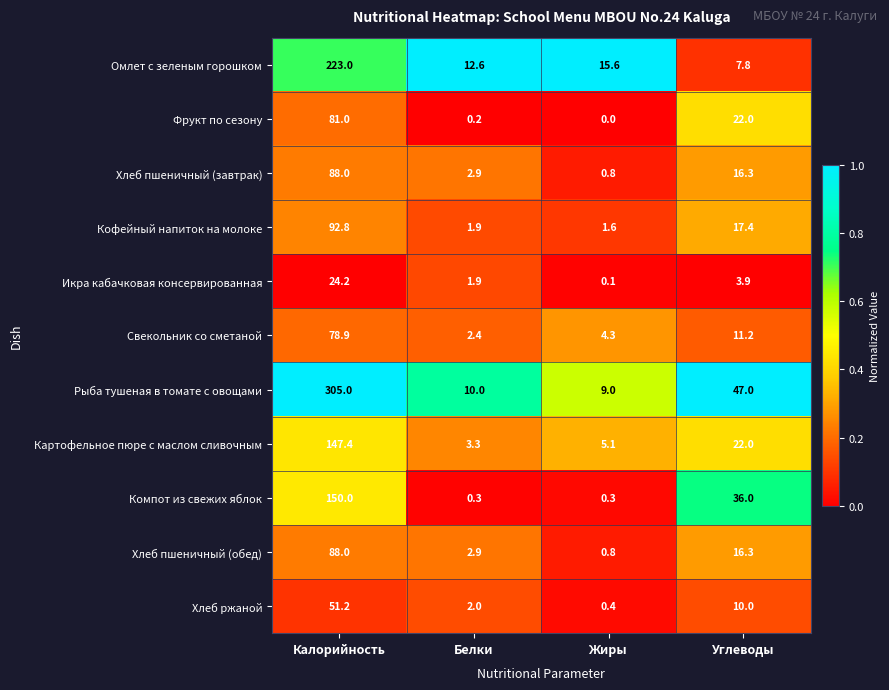

Which series has the widest spread of values?

Рыба тушеная в томате с овощами